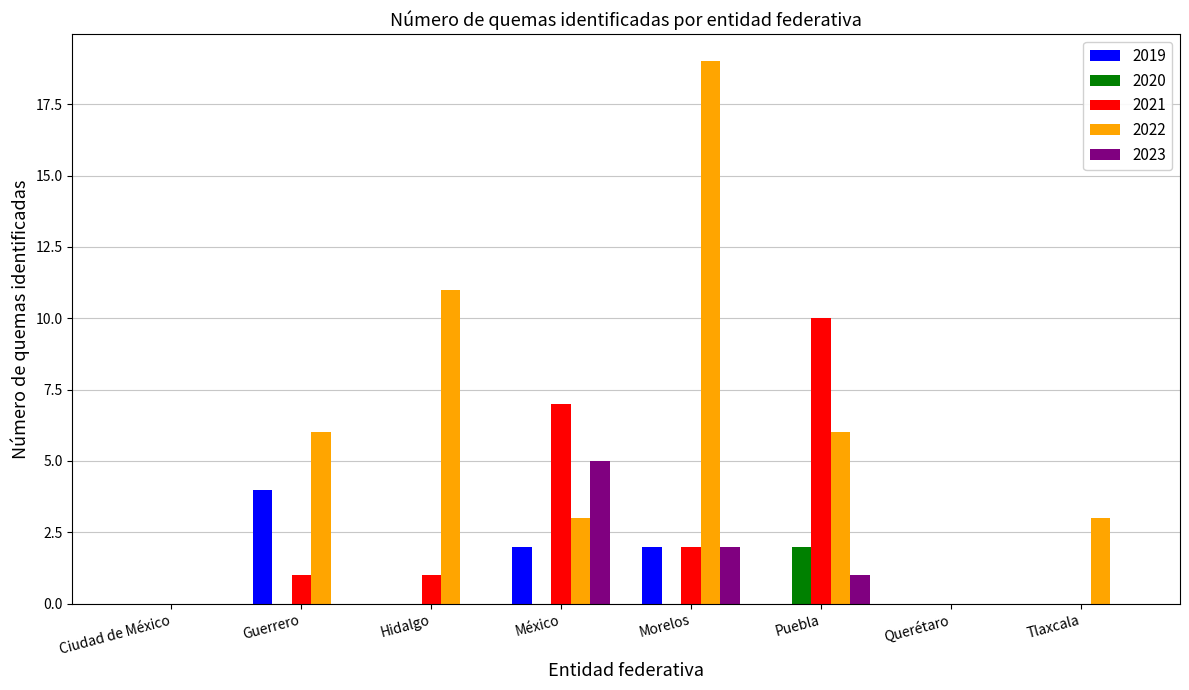

The value of 2020 at Guerrero is 1. True or false?

False